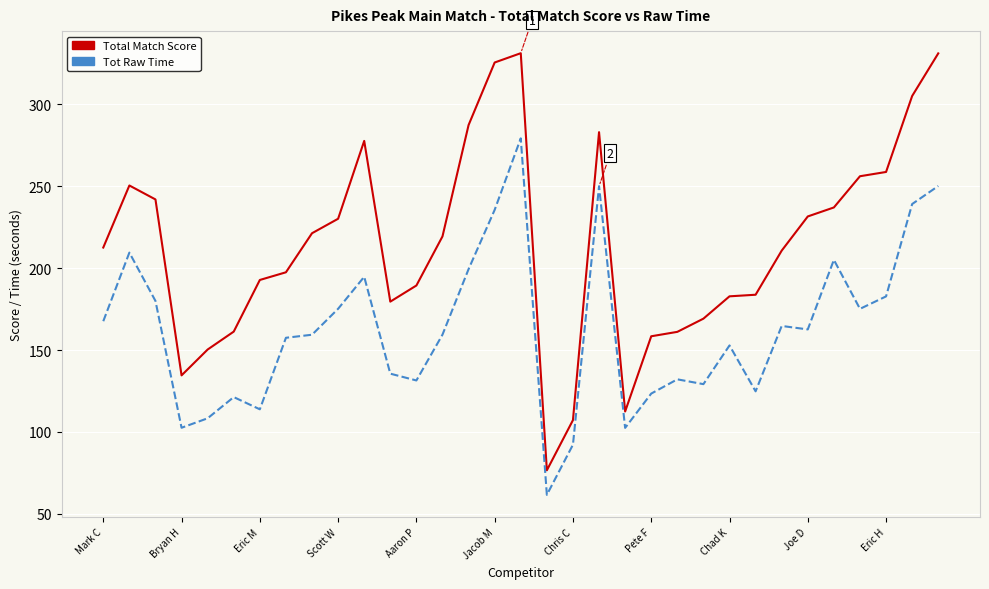

True or false: Total Match Score and Tot Raw Time intersect in this chart.

False